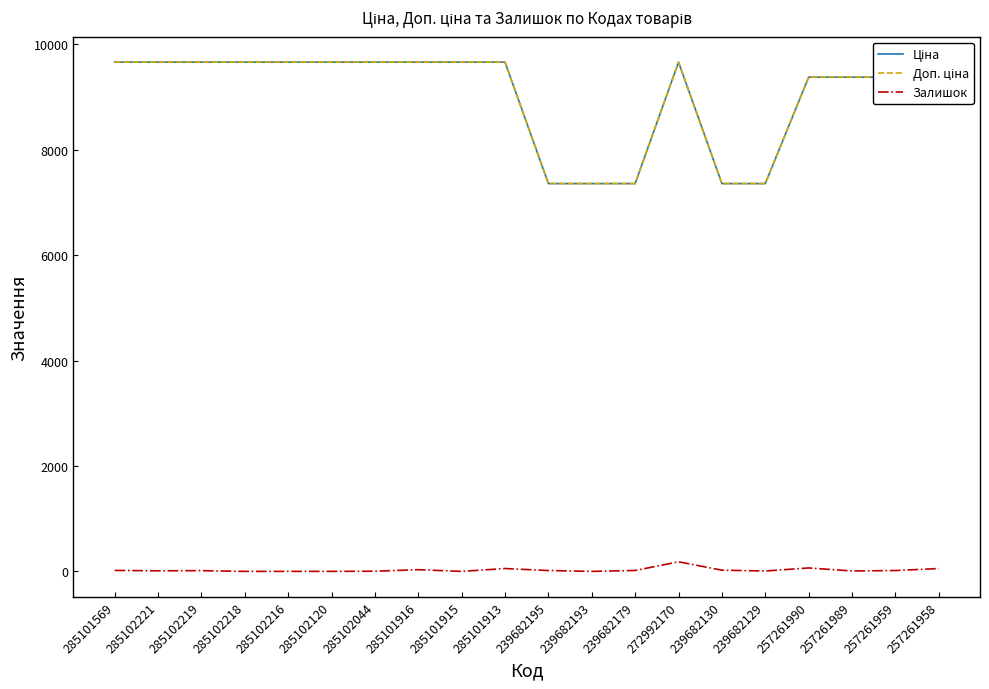

The Ціна series shows 5045.4 at 285102120. True or false?

False